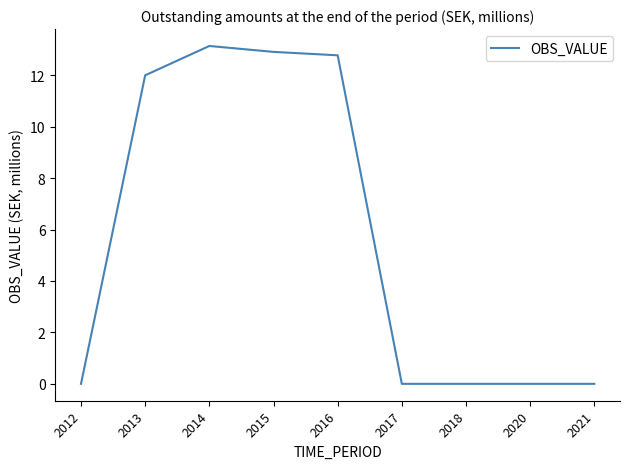

What is the change in value from 2016 to 2018?

-12.8